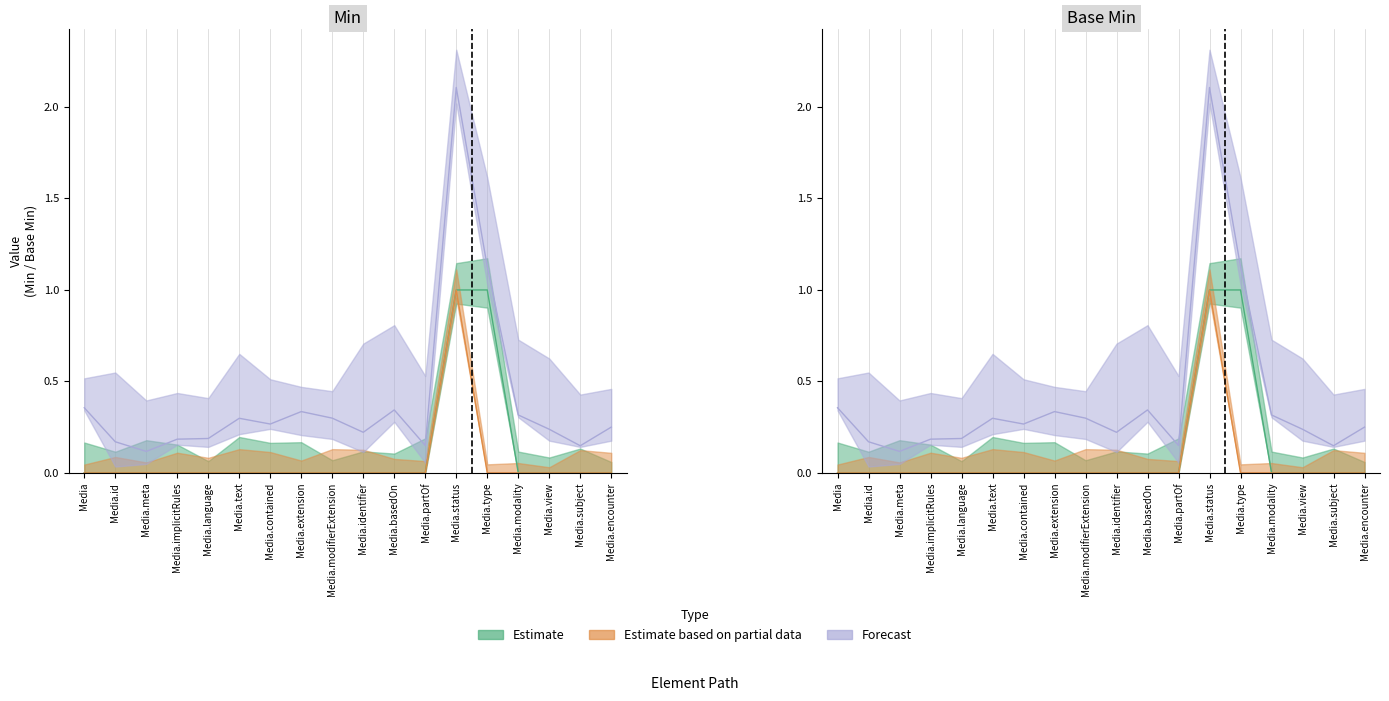

The Base Min series shows 0 at Media.id. True or false?

False